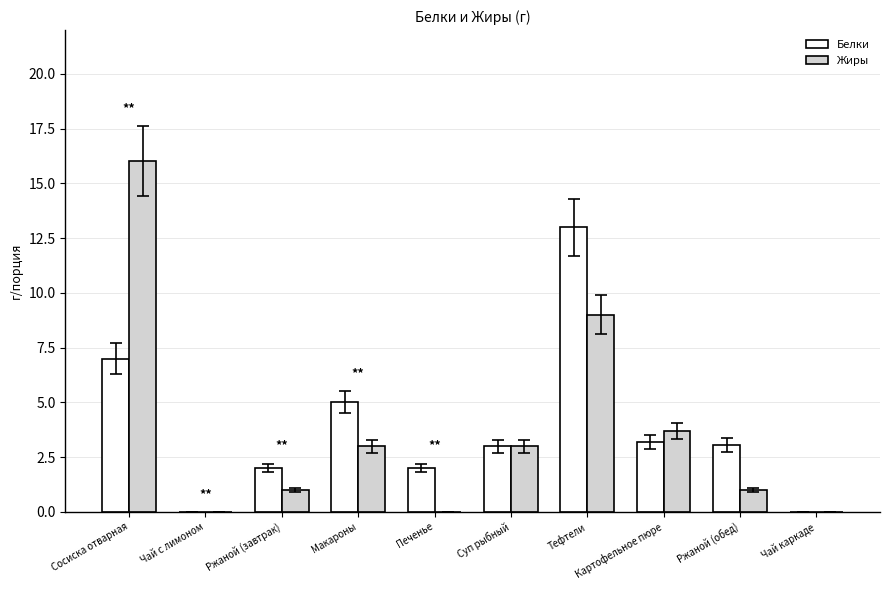

At which category is the sum across all series the highest?

Сосиска отварная